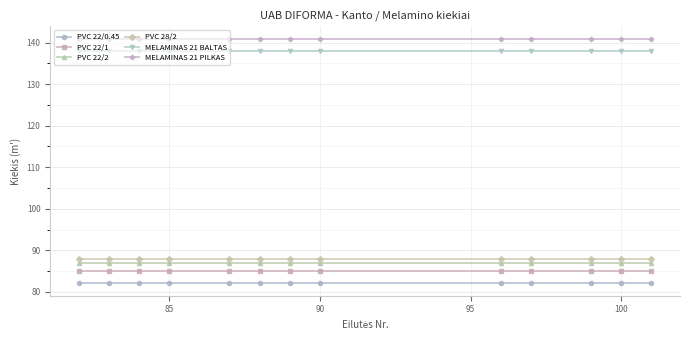

True or false: MELAMINAS 21 PILKAS and MELAMINAS 21 BALTAS intersect in this chart.

False